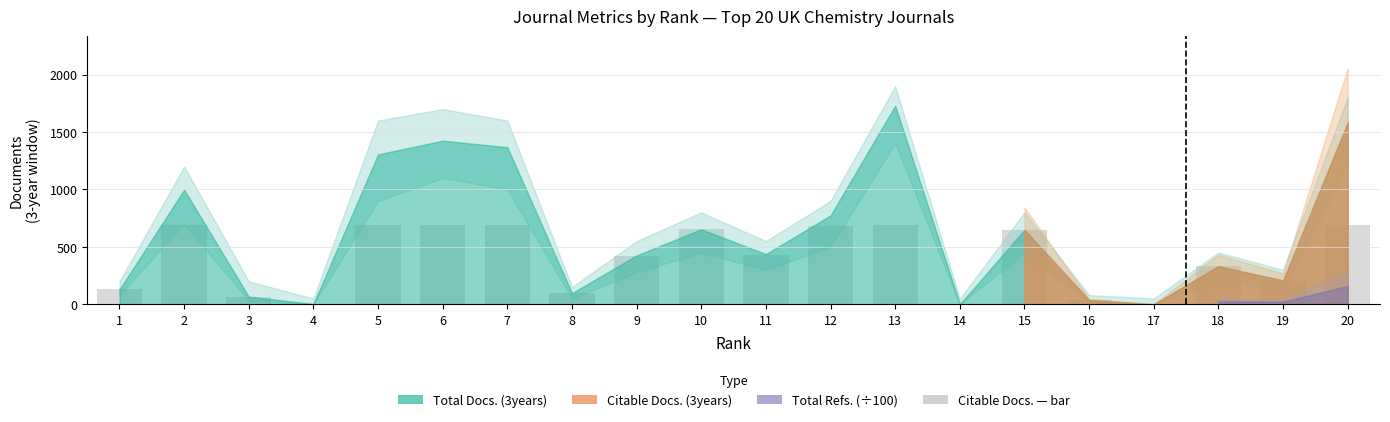

What is the maximum value shown in the chart?

692